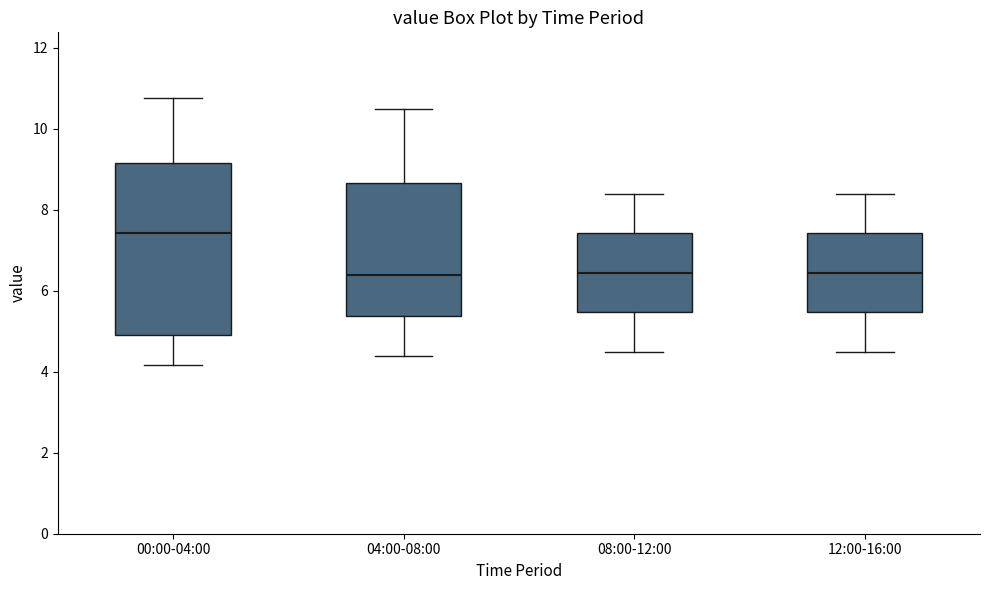

Where does the upper whisker of the box for 08:00-12:00 end on the y-axis? The values are not printed on the chart, so give them approximately, as read against the axis.

8.4